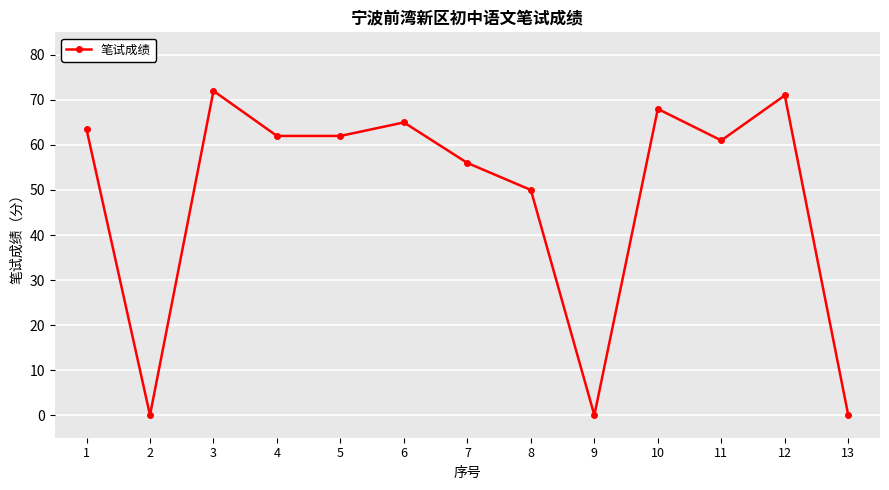

What is the value of the 1st point from the left?

63.5